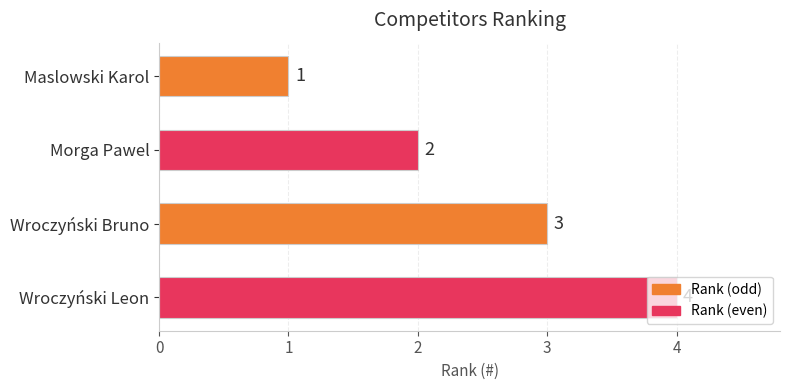

Count the values in the range 2 to 4.

3